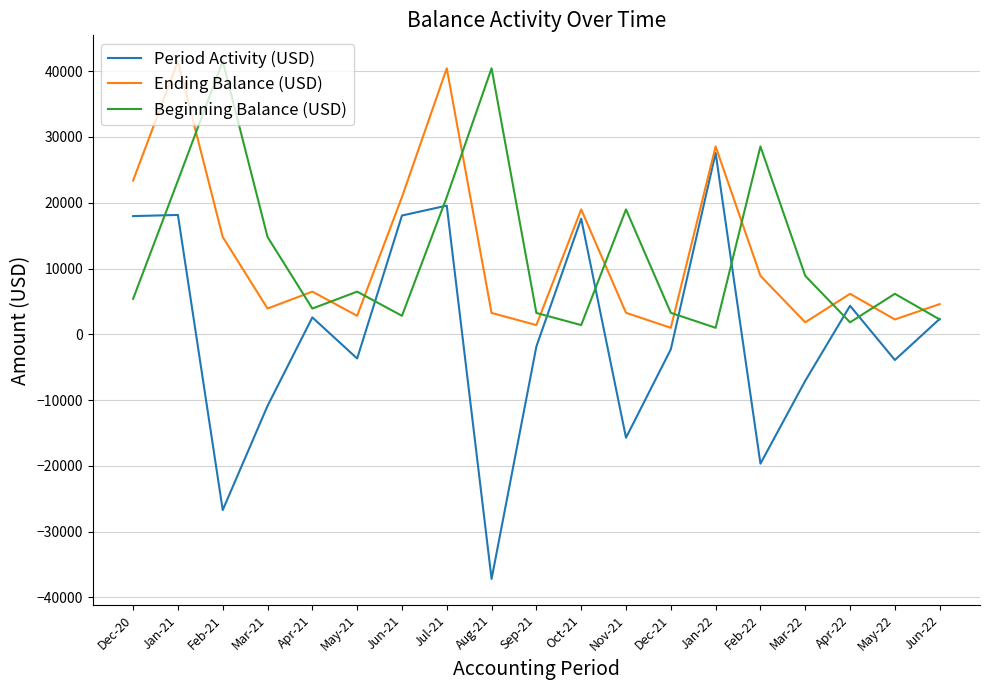

Where is the first local maximum for Beginning Balance (USD)?

Feb-21